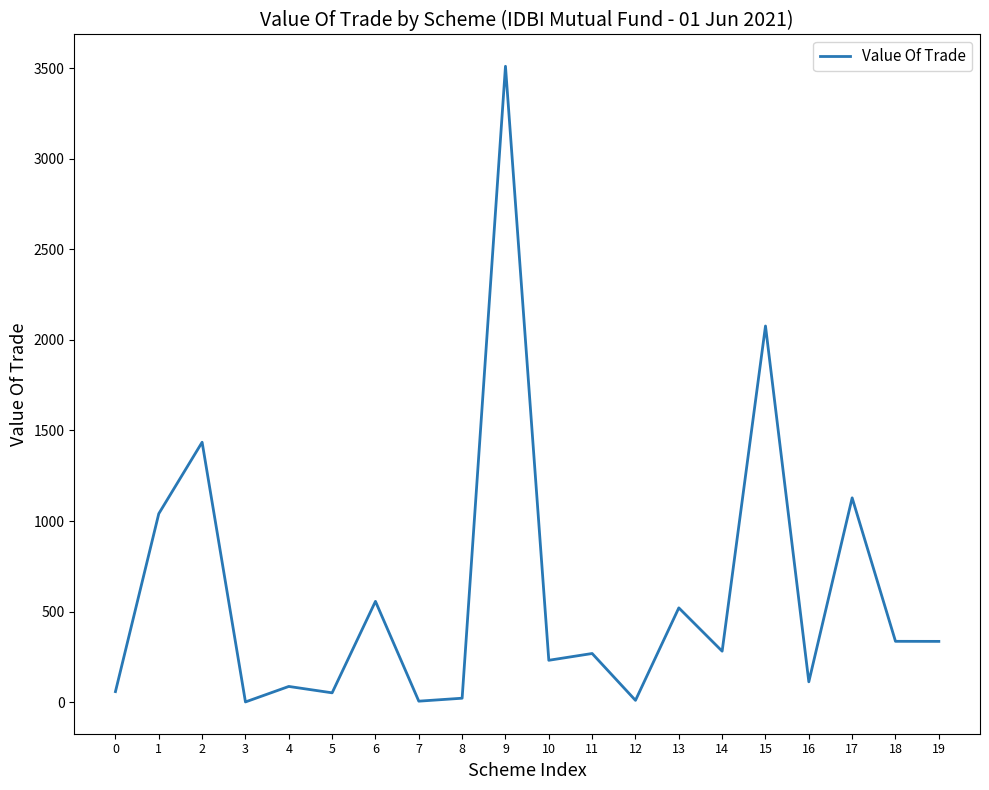

Is it true that the value at 2 is 1435.2?

True